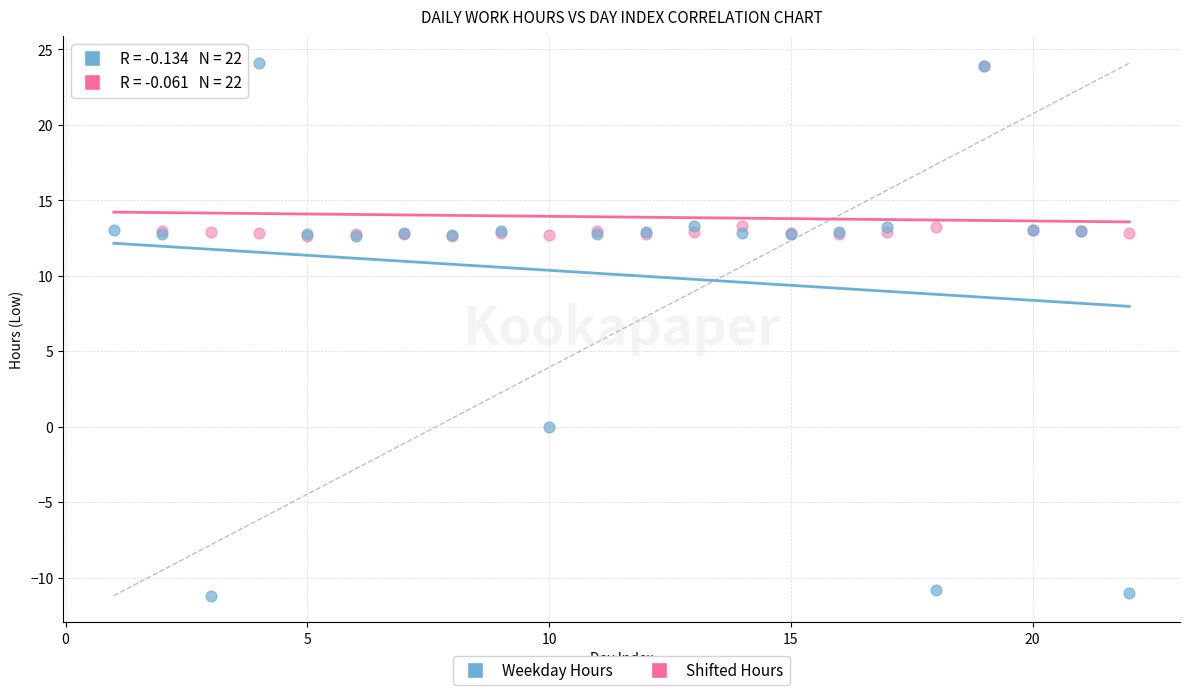

Which series has the widest spread of Y values?

Weekday Hours